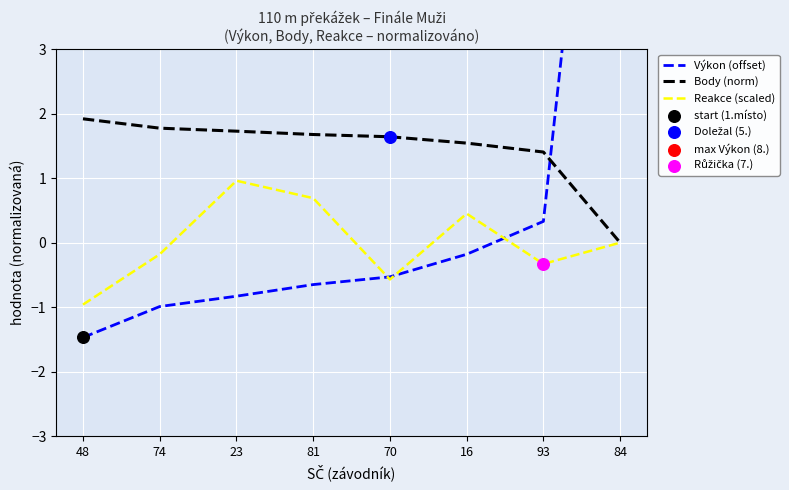

Which series has the largest Y range (max minus min)?

Výkon (offset)